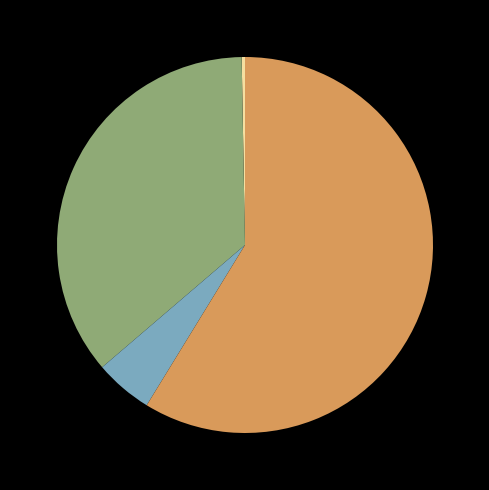

How many slices are in this pie chart?

4